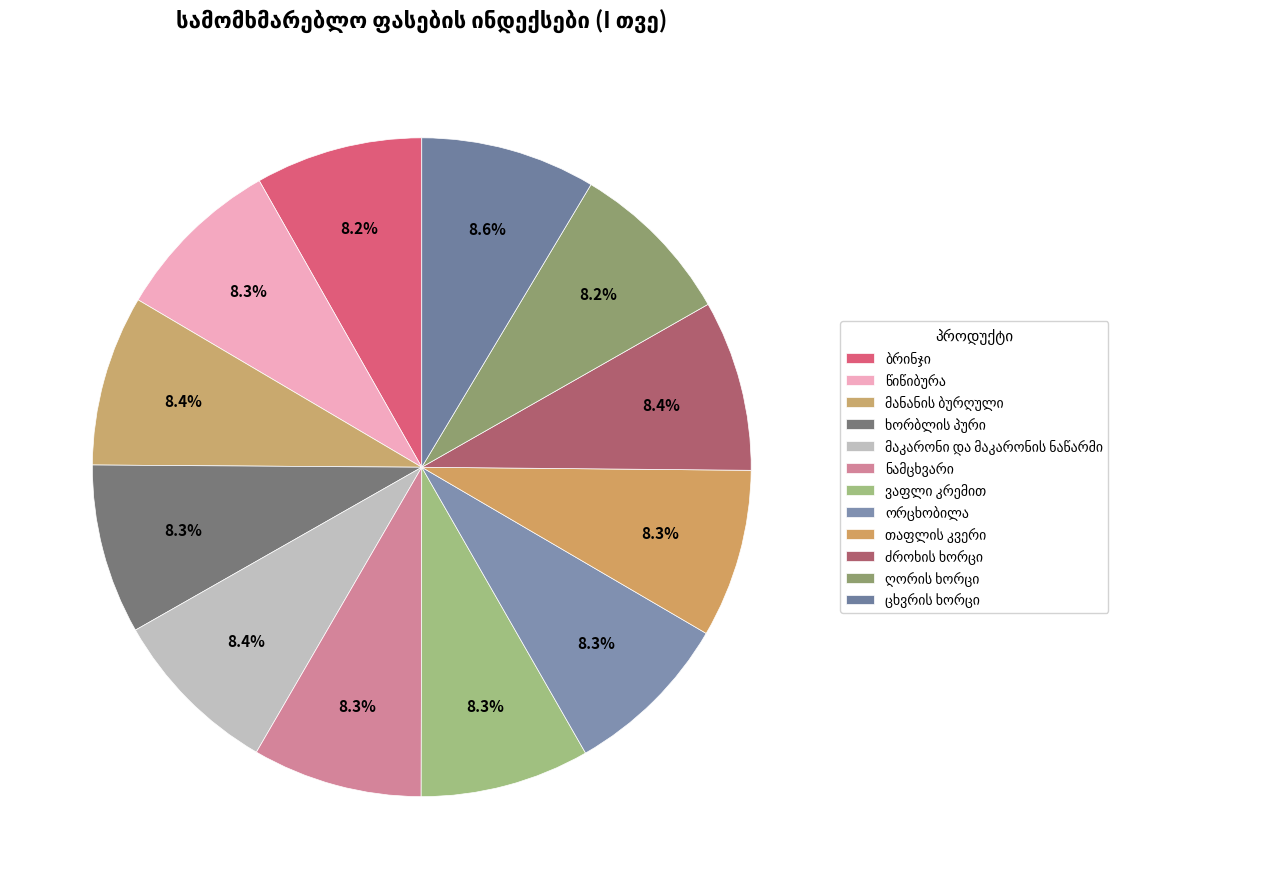

Which slice is the largest?

ცხვრის ხორცი